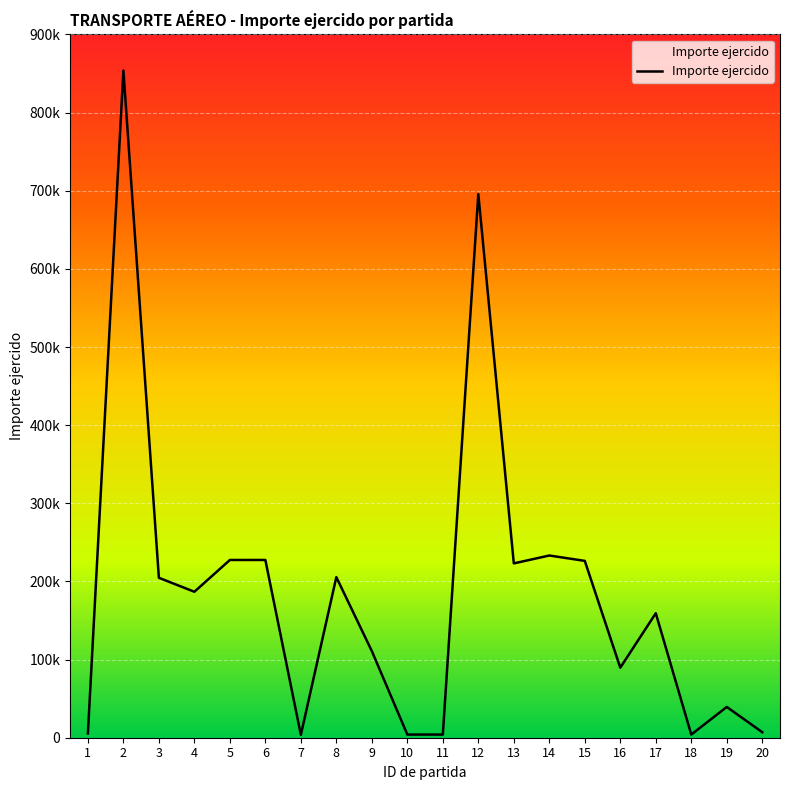

How many points are lower than both their immediate neighbors (excluding endpoints)?

6